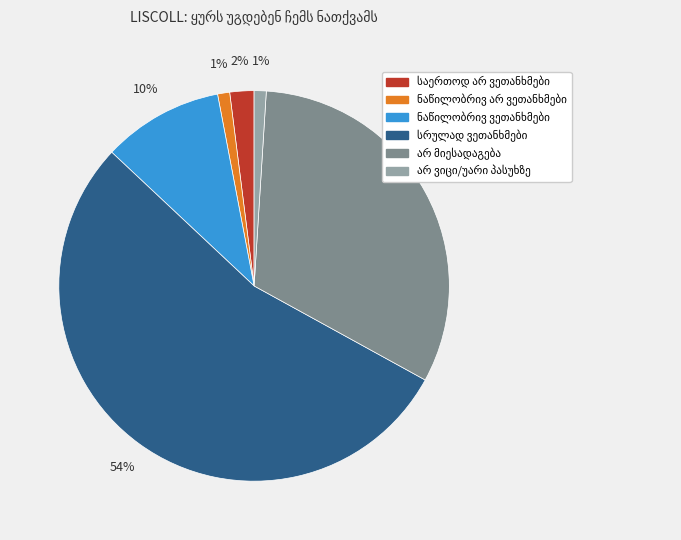

Is there any slice that represents more than half of the pie?

Yes